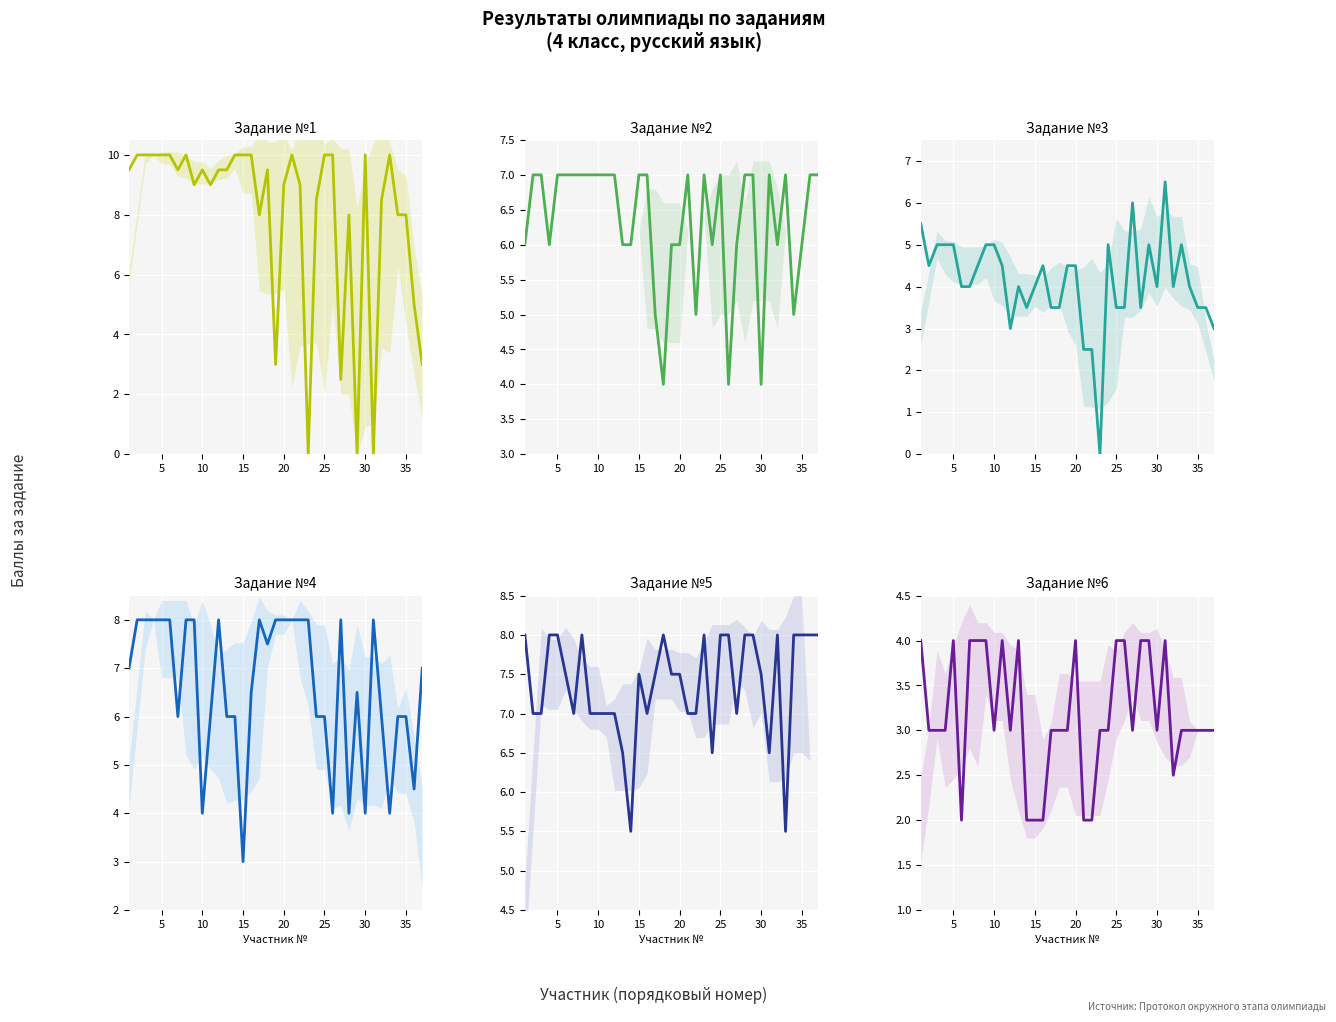

Between 25 and 37, which series saw the biggest shift?

Задание №1